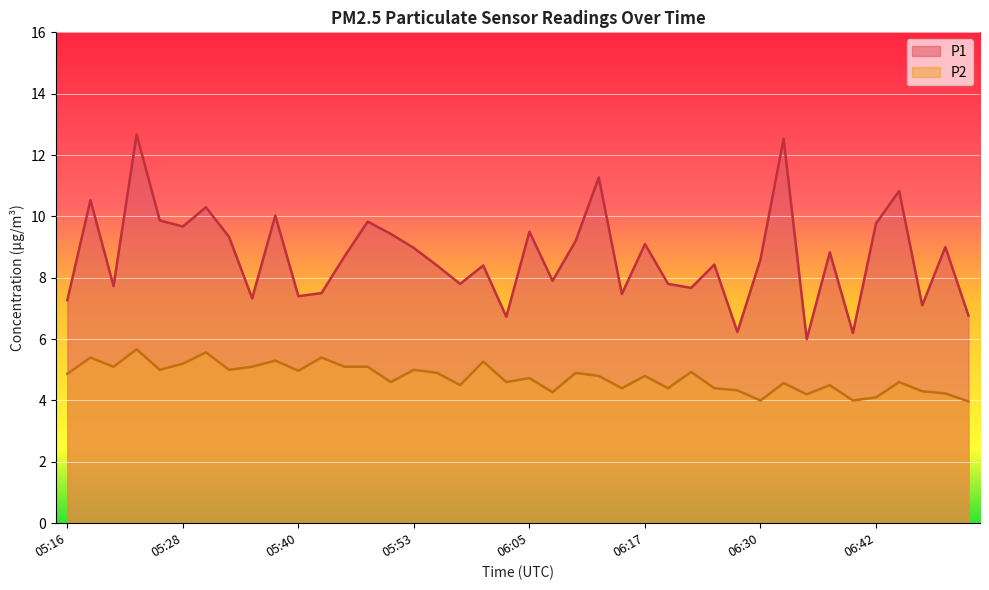

What is the value of the P2 point at the 32nd from the left?

4.6